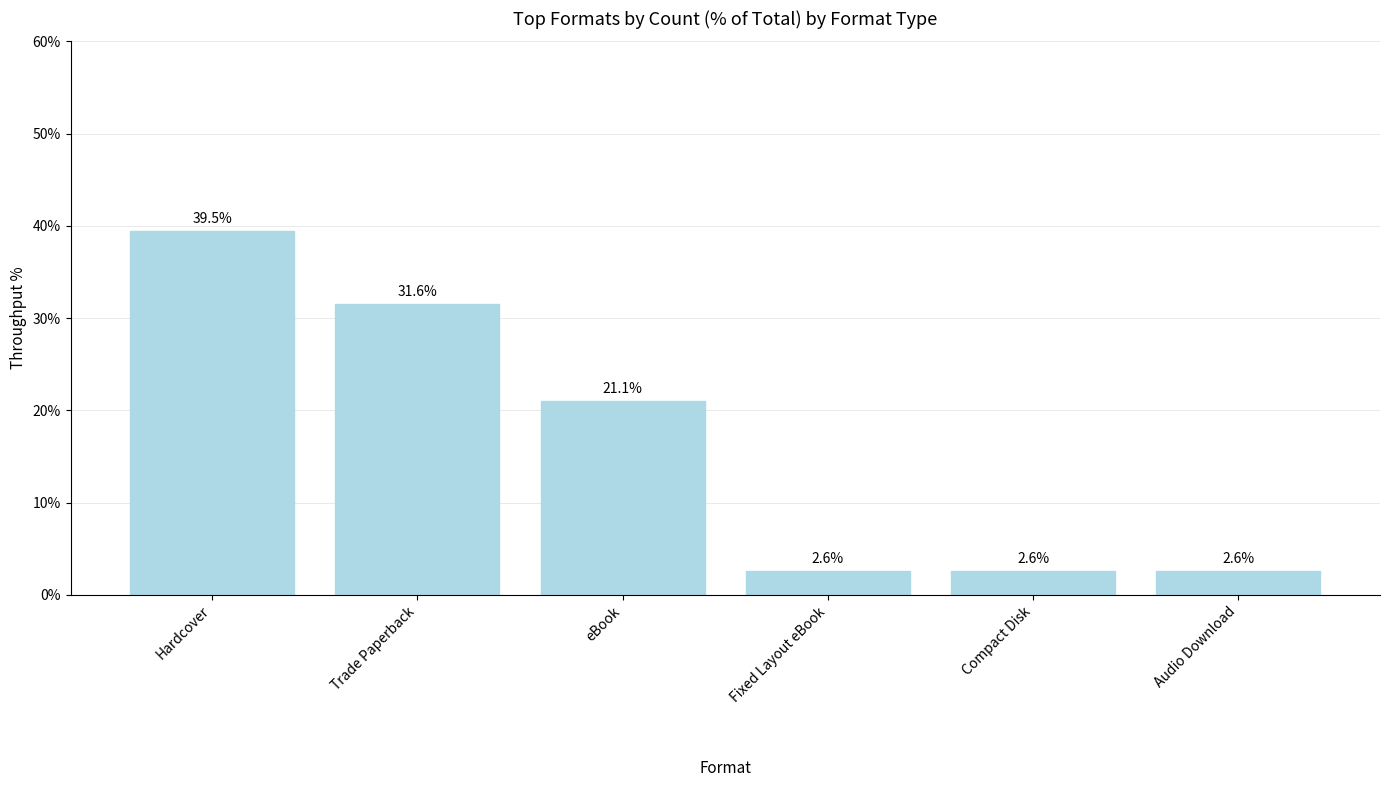

What is the ratio of the value at Audio Download to the value at Hardcover?

0.1